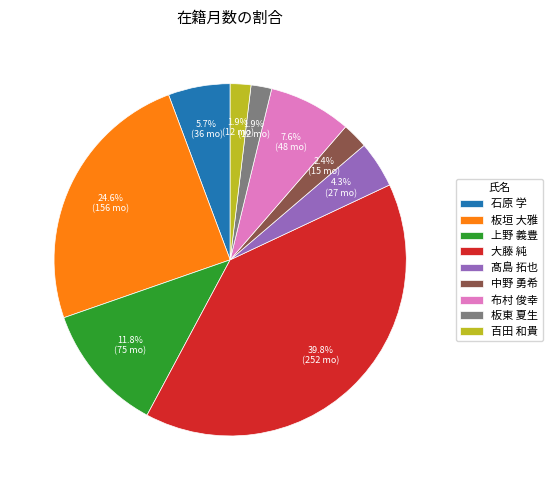

What is the ratio of the value at 板垣 大雅 to the value at 布村 俊幸?

3.2